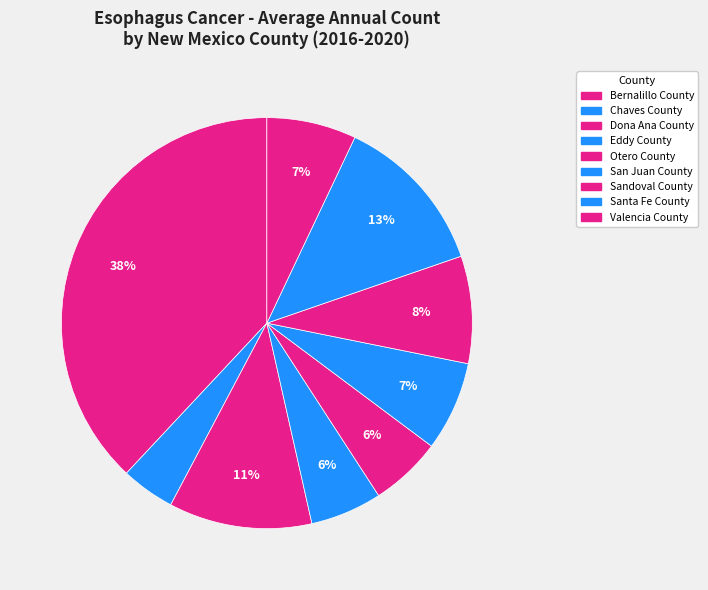

Does Dona Ana County account for over 50% of the chart?

No